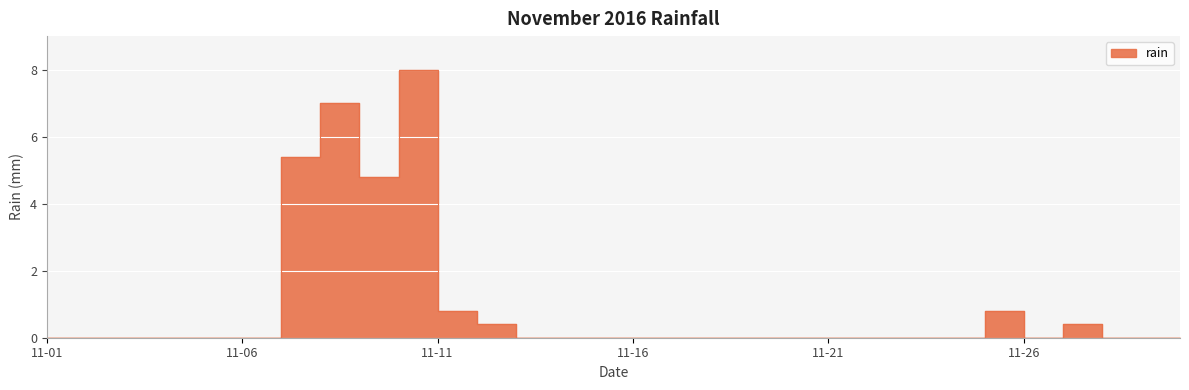

How many interior local peaks (higher than both neighbors) does the data have?

4